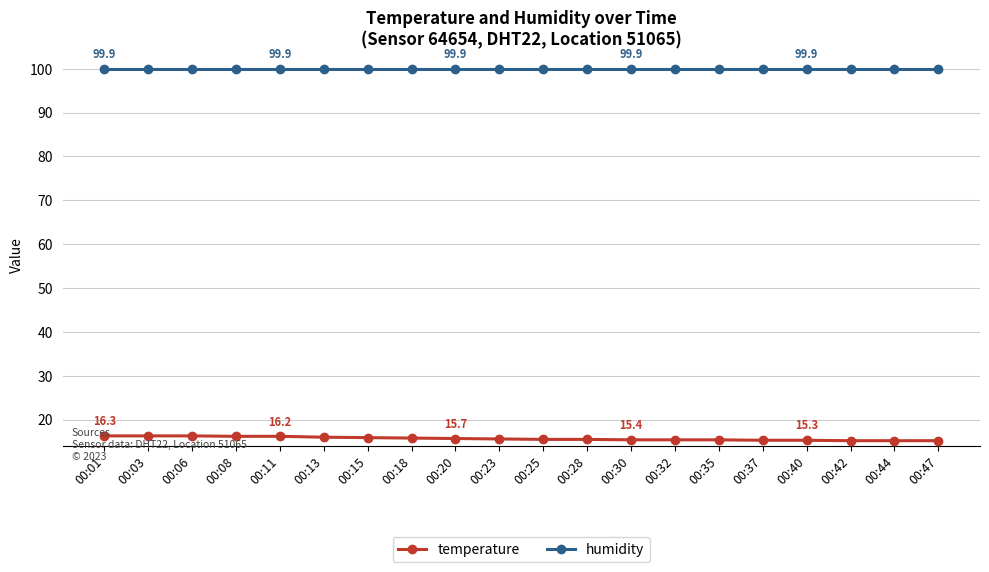

What is the difference between the maximum and minimum values in the temperature series?

1.1